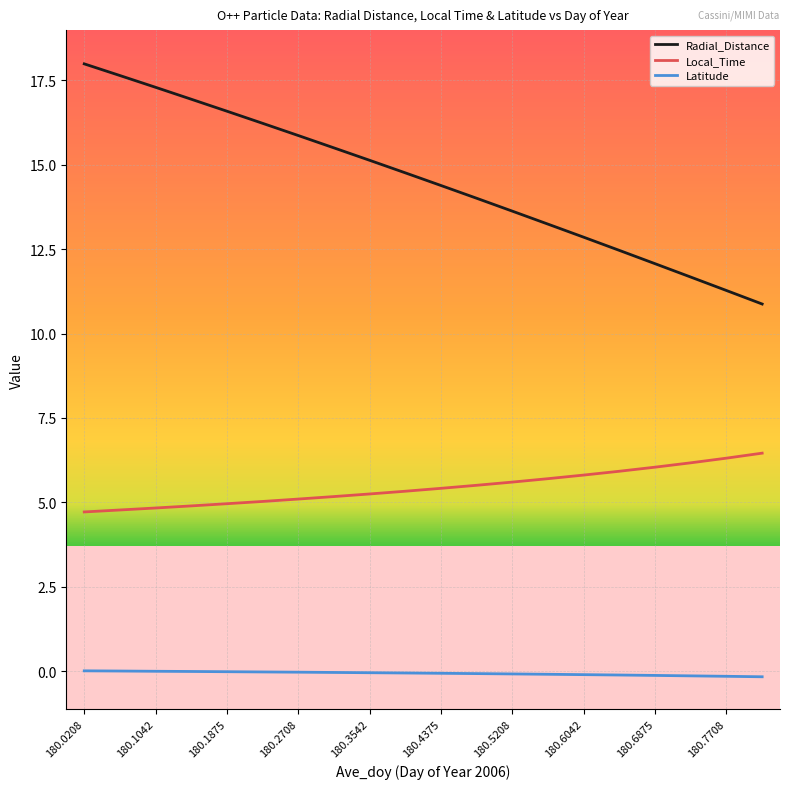

List the series in order of their peak value, lowest first.

Latitude, Local_Time, Radial_Distance